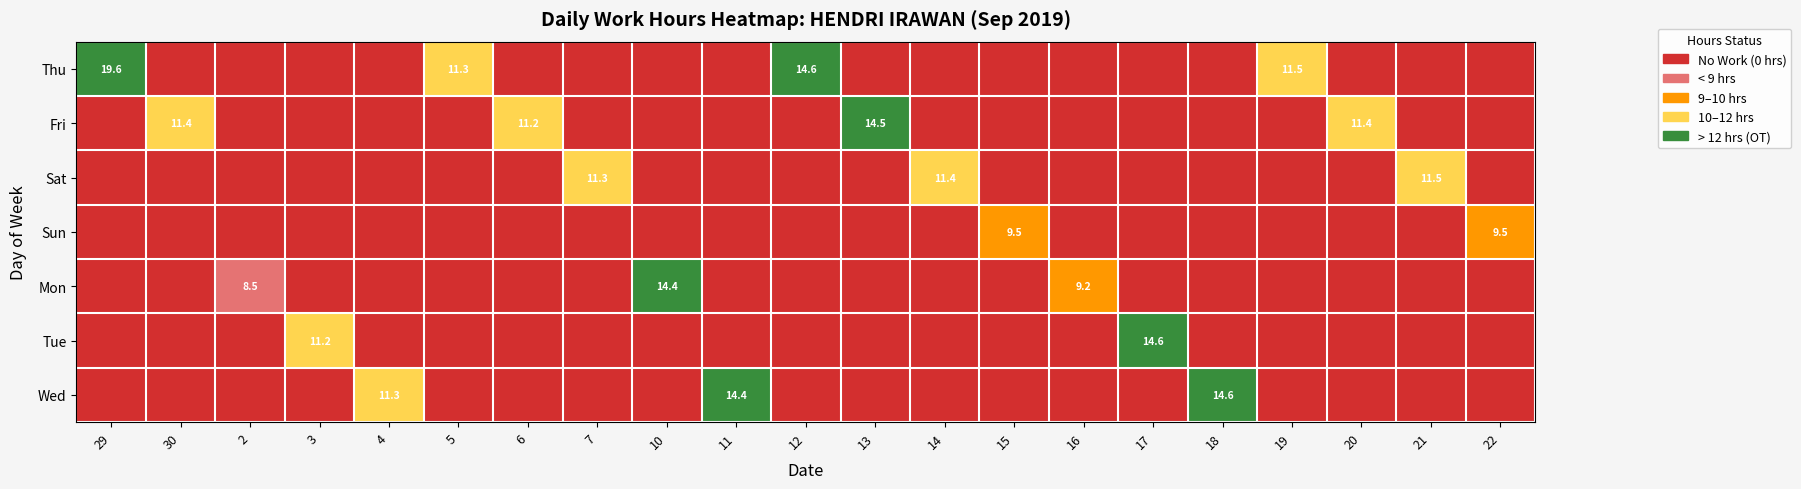

Between 14 and 4, which is larger?

14